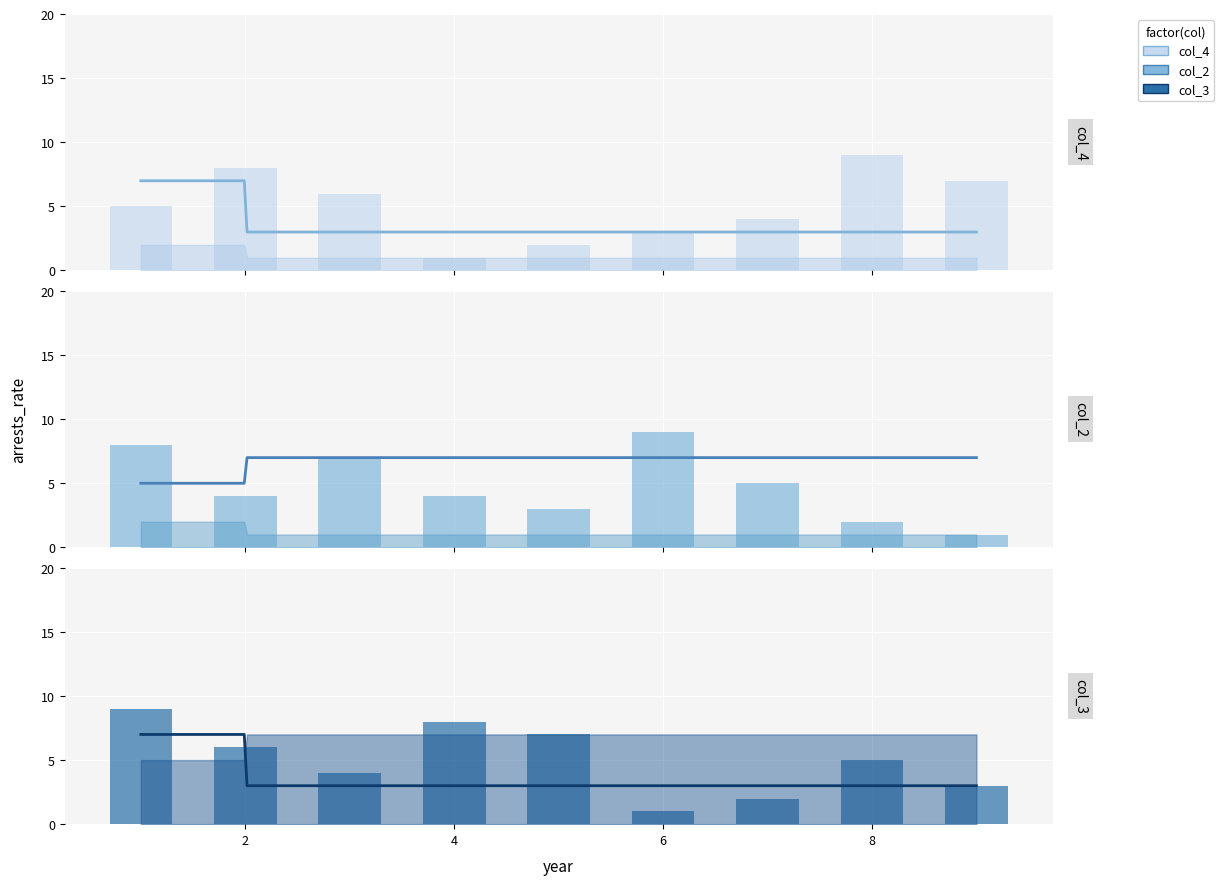

Where is col_2 nearest to the value 5?

7